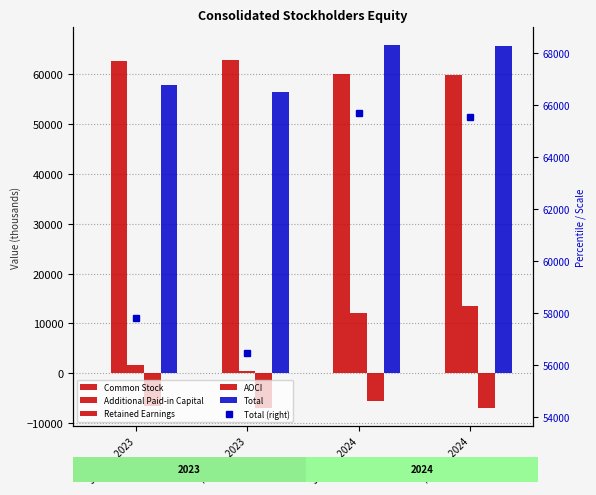

At how many categories does at least one series exceed 53205?

4